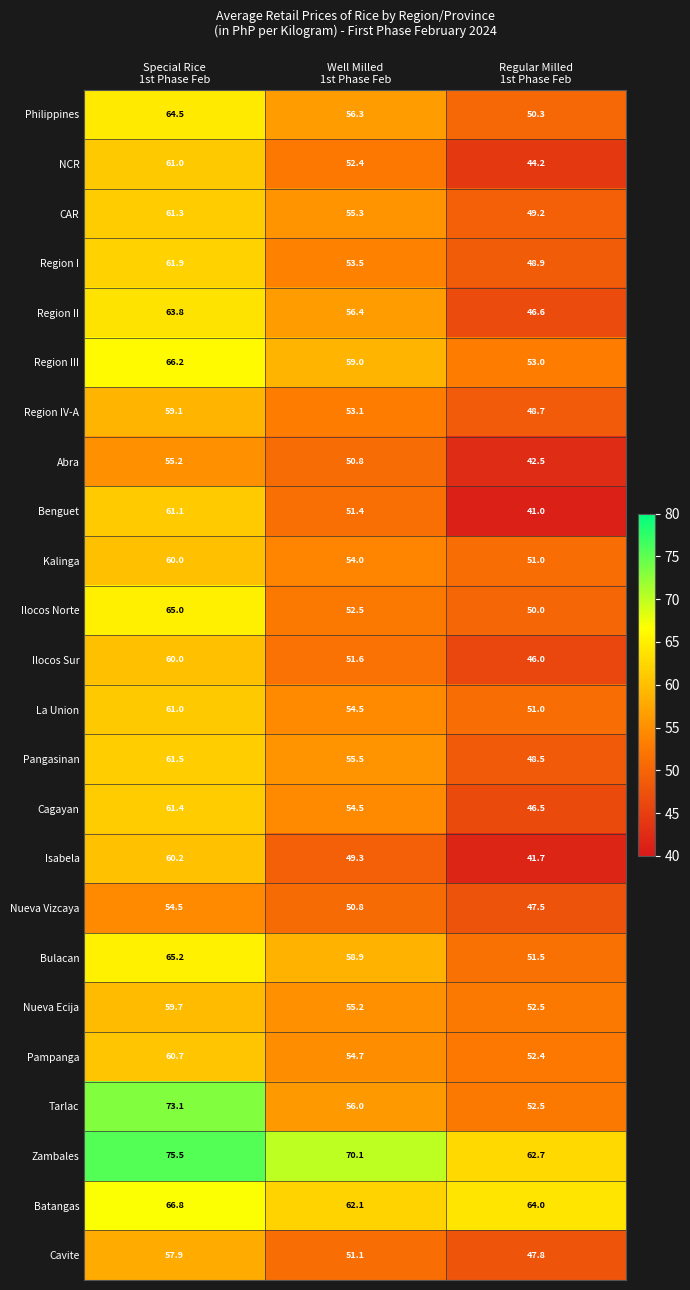

What is the average value of the Nueva Ecija series?

55.8